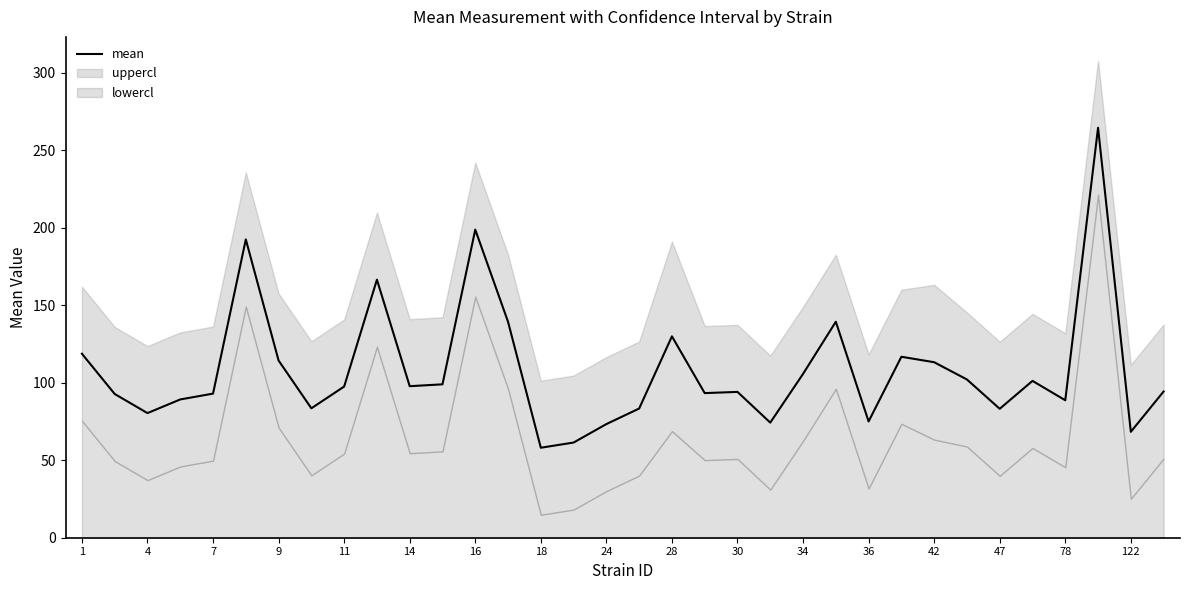

Is it true that mean equals 27.7 at 9?

False